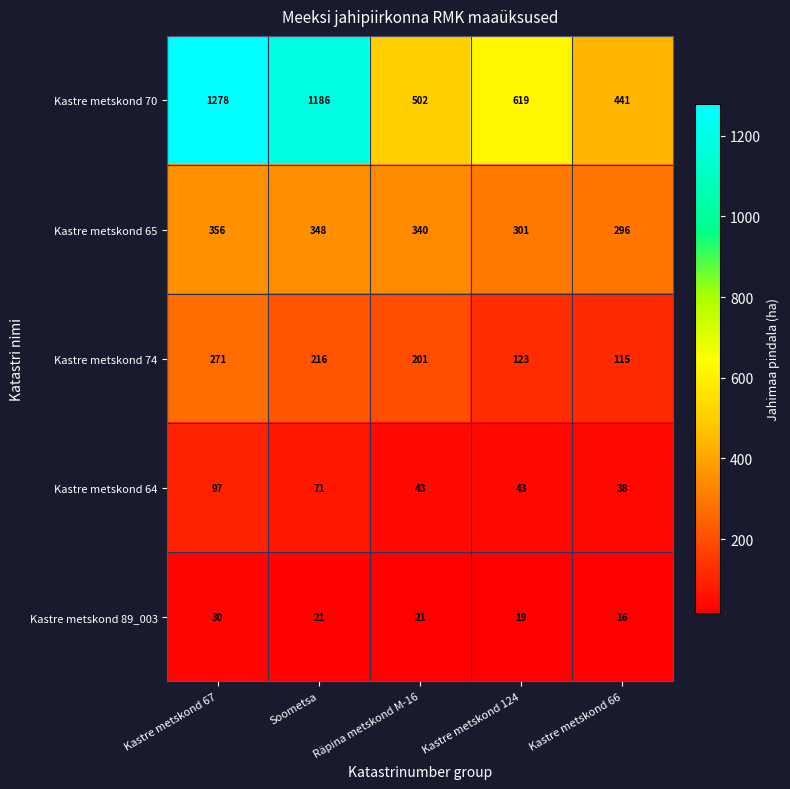

The value of Kastre metskond 64 at Kastre metskond 67 is 97. True or false?

True